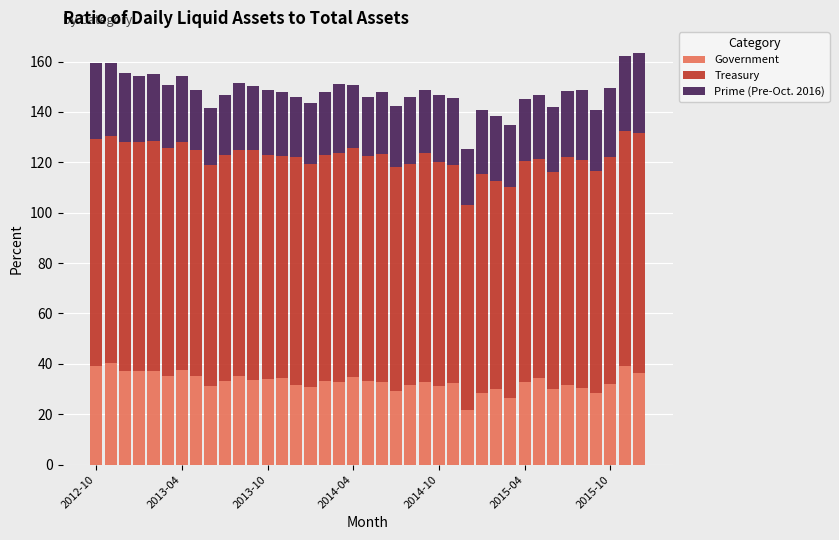

What is the minimum value for Government?

21.8